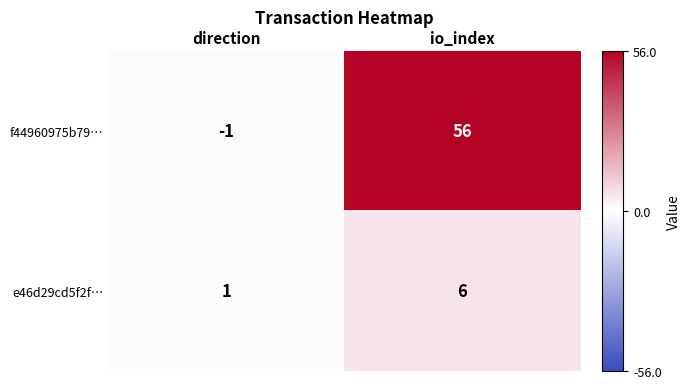

Is it true that e46d29cd5f2f… equals 6 at io_index?

True